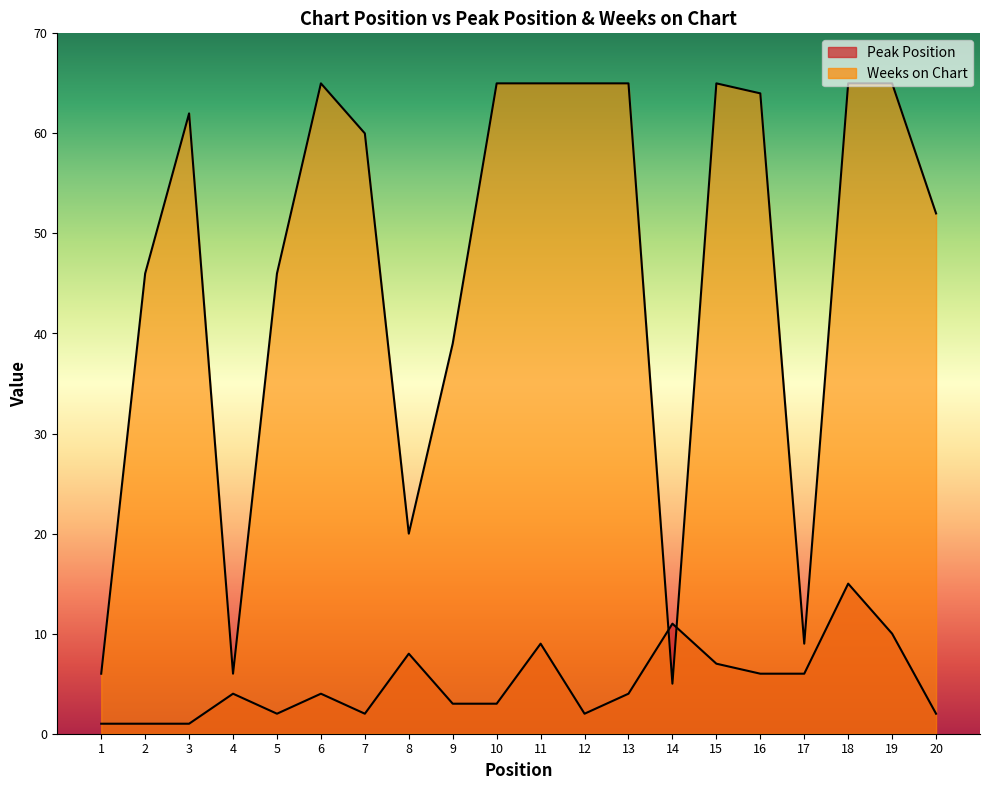

Where is the first local minimum for Peak Position?

5